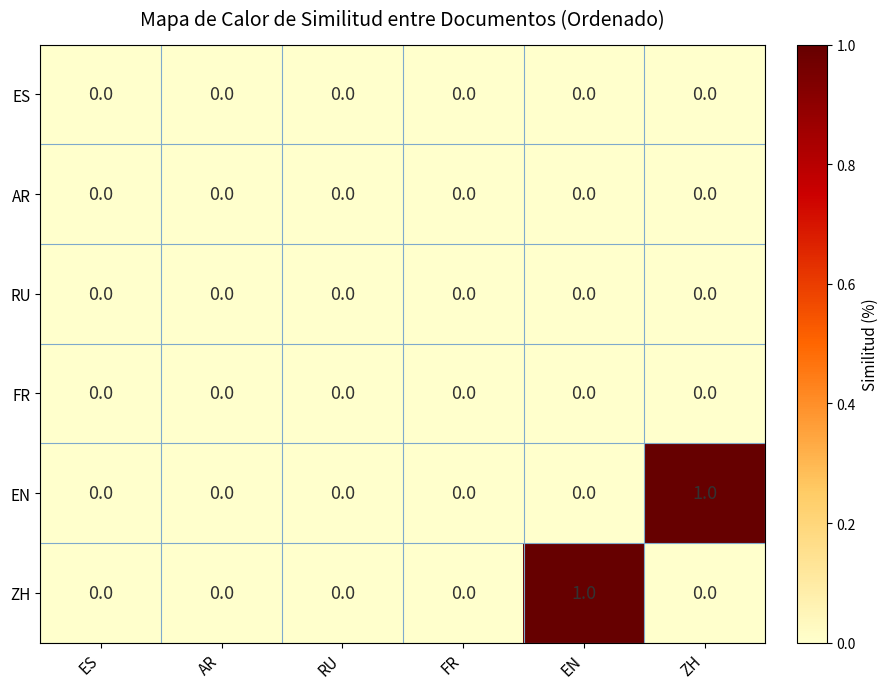

Between AR and ZH, which series saw the biggest shift?

EN